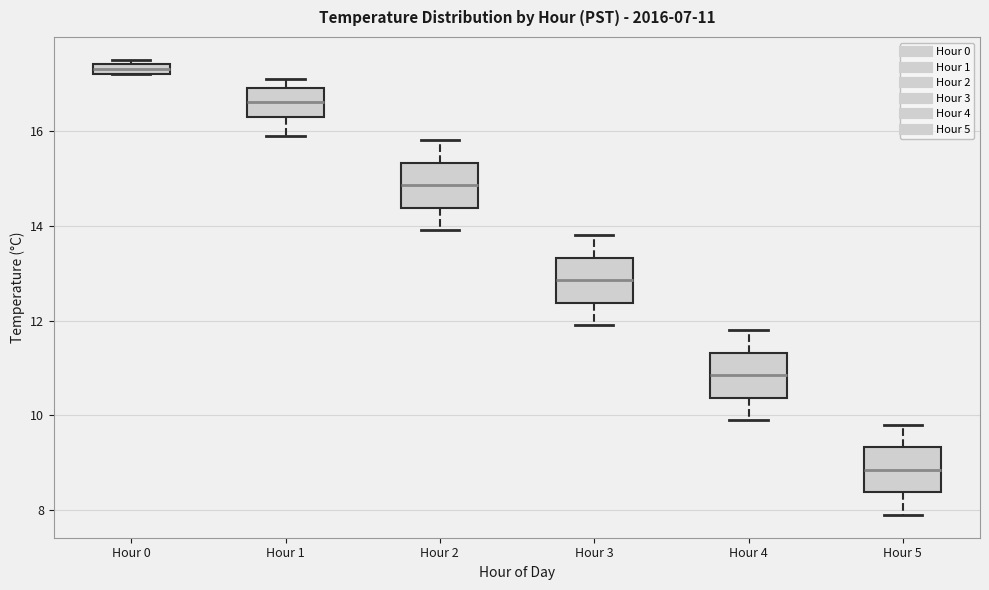

Which box has the highest median line?

Hour 0